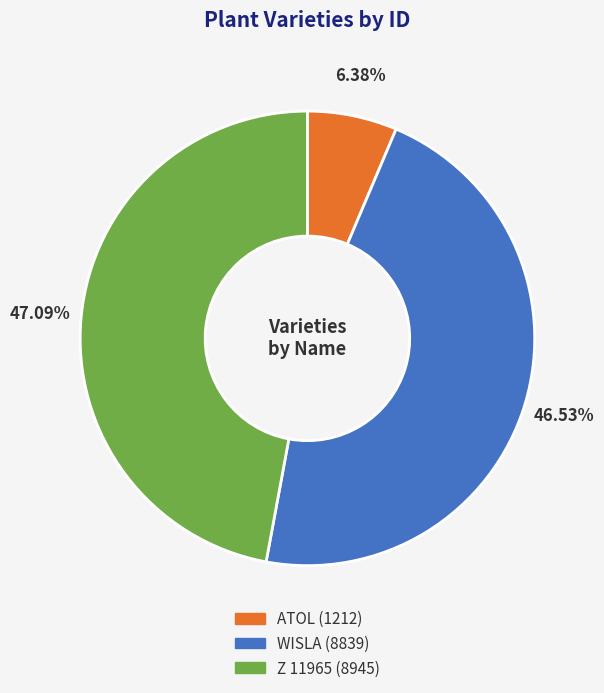

Which category has the smallest portion of the pie?

ATOL